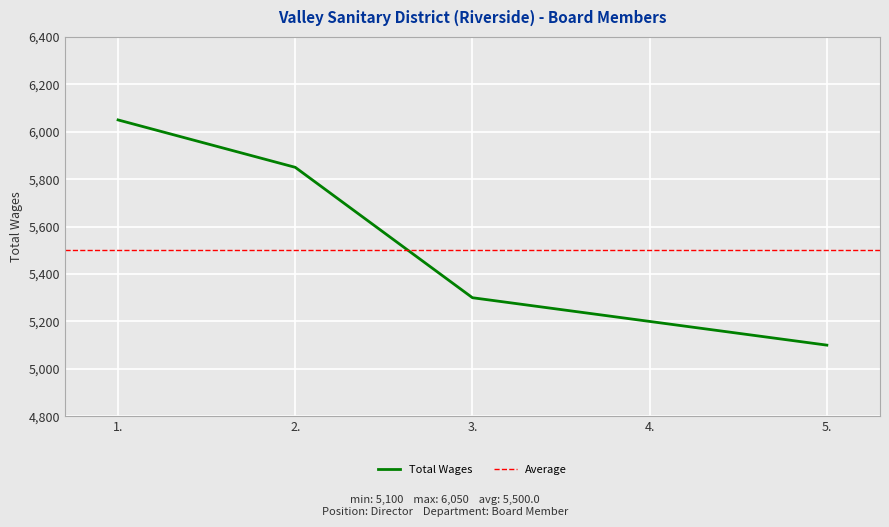

Count the number of data series in this chart.

1